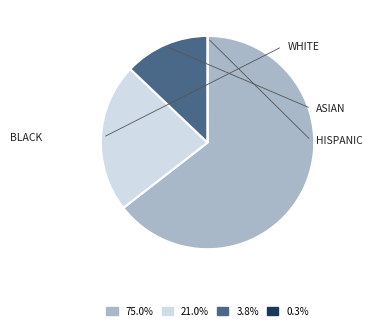

How many segments does this pie chart have?

4